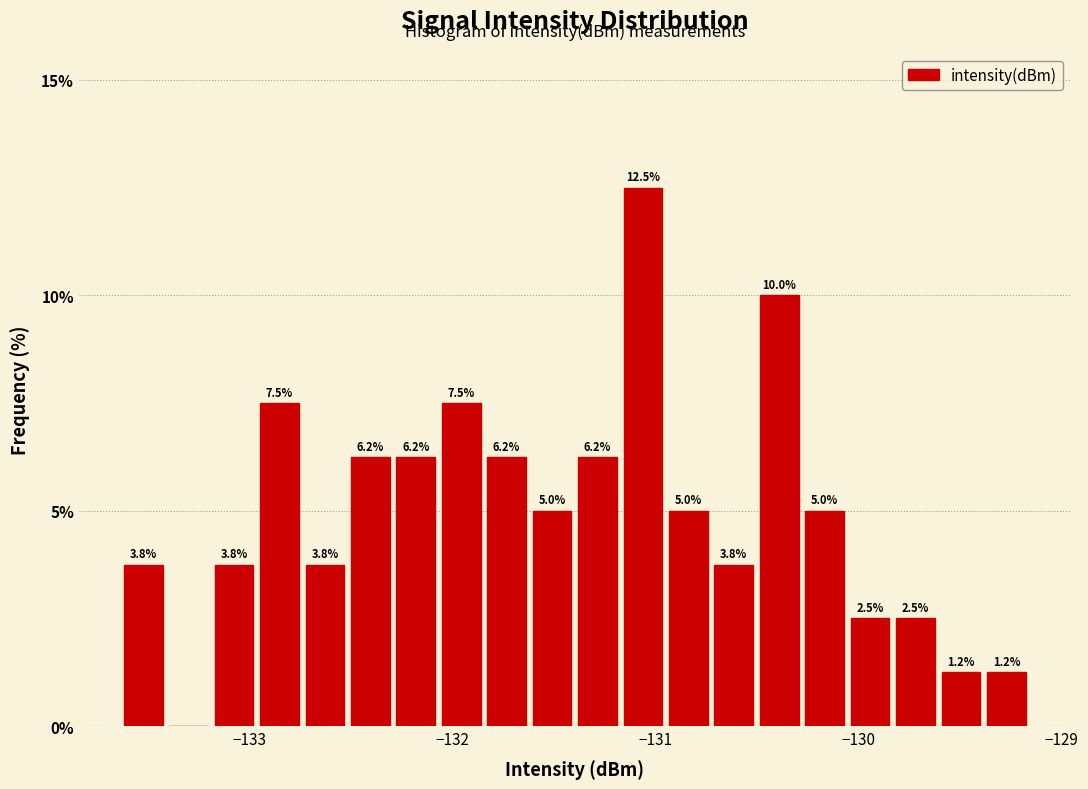

Around what value on the x-axis is the tallest bar? Give the approximate position of its centre, as read against the axis.

-131.1